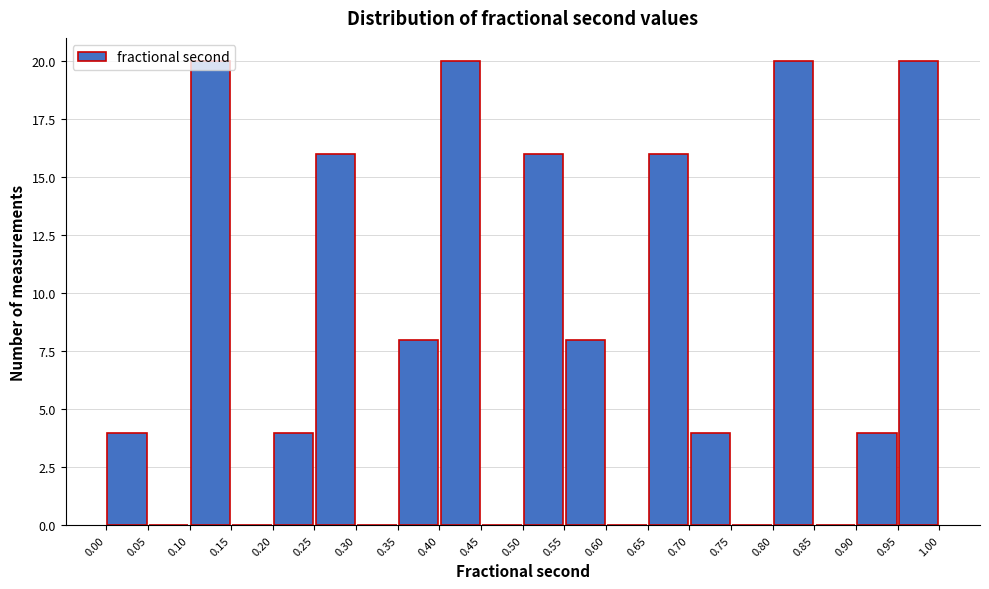

What is the height of the bar covering 0.95 to 1.00 on the x-axis? The values are not printed on the chart, so give them approximately, as read against the axis.

20